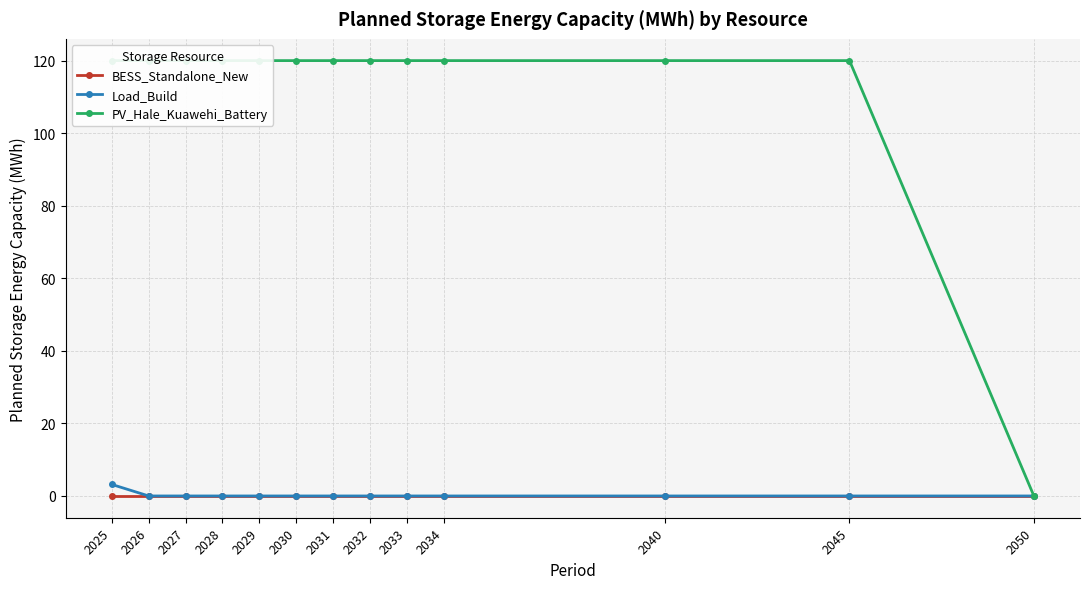

At which label does Load_Build reach its minimum?

2026